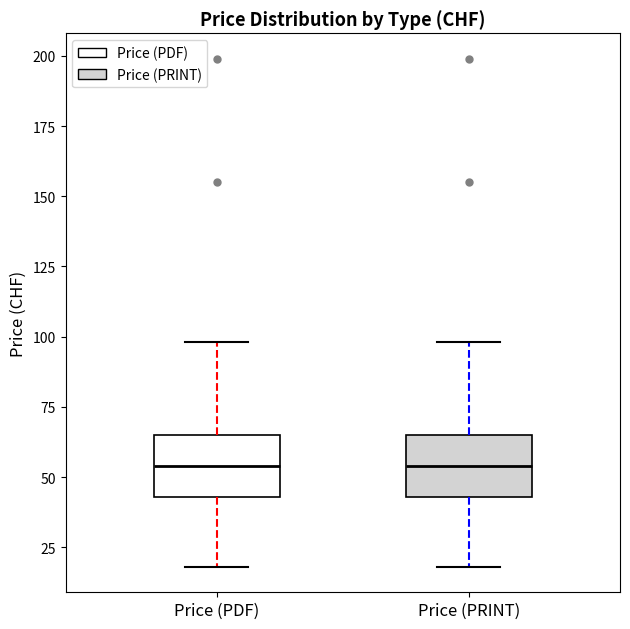

Where is the lower edge of the box for Price (PRINT) on the y-axis? The values are not printed on the chart, so give them approximately, as read against the axis.

45